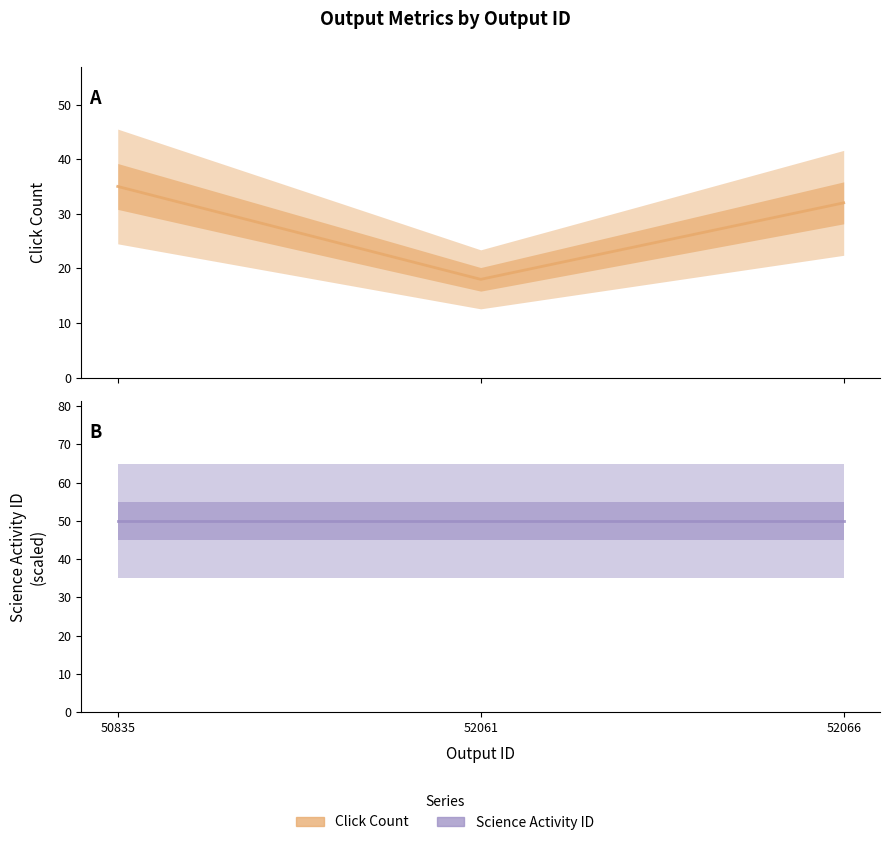

What is the sum of all Click Count values?

85